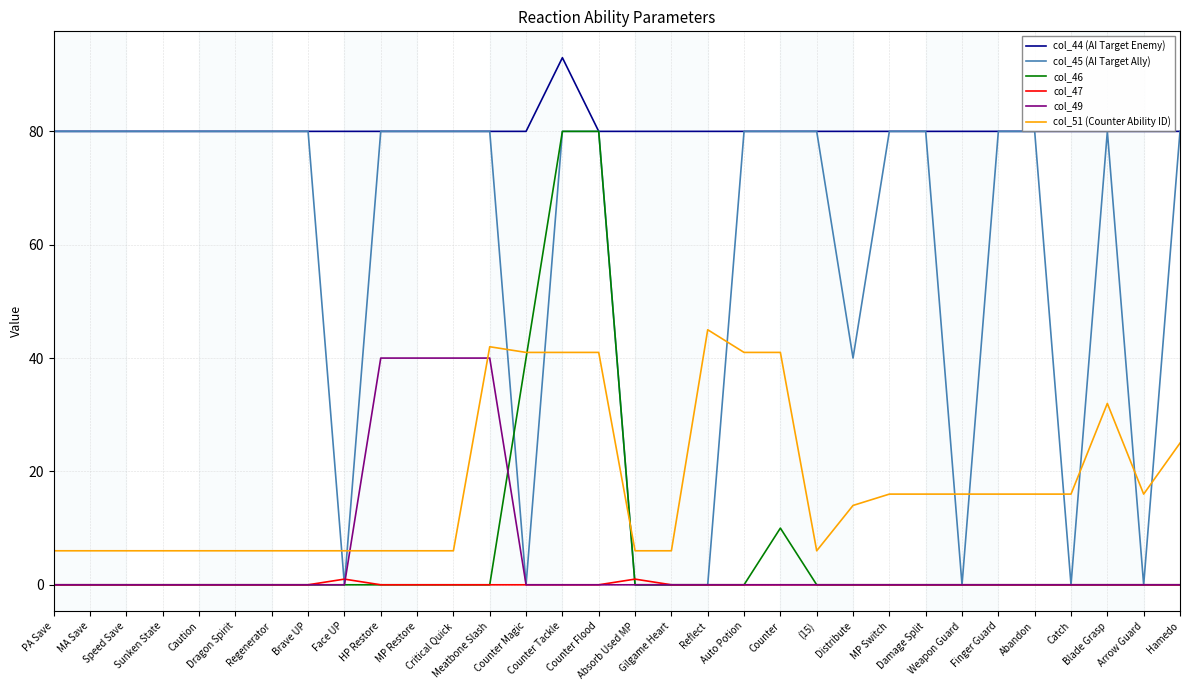

The value of col_45 (AI Target Ally) at MP Restore is 140. True or false?

False